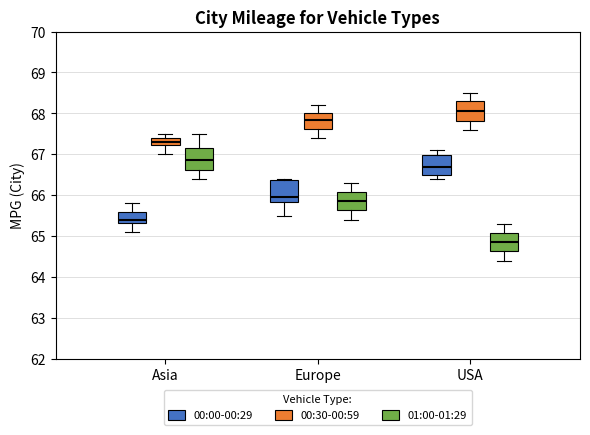

Reading left to right, transcribe this box plot: for each box, give where its median line is, the range the box spans, and where its two whiskers end, as read against the y-axis. The values are not printed on the chart, so give them approximately, as read against the axis.

Asia (00:00-00:29): median 65.4, box 65.3 to 65.6, whiskers 65.1 to 65.8
Asia (00:30-00:59): median 67.3, box 67.2 to 67.4, whiskers 67.0 to 67.5
Asia (01:00-01:29): median 66.9, box 66.6 to 67.2, whiskers 66.4 to 67.5
Europe (00:00-00:29): median 66.0, box 65.8 to 66.4, whiskers 65.5 to 66.4
Europe (00:30-00:59): median 67.9, box 67.6 to 68.0, whiskers 67.4 to 68.2
Europe (01:00-01:29): median 65.9, box 65.6 to 66.1, whiskers 65.4 to 66.3
USA (00:00-00:29): median 66.7, box 66.5 to 67.0, whiskers 66.4 to 67.1
USA (00:30-00:59): median 68.1, box 67.8 to 68.3, whiskers 67.6 to 68.5
USA (01:00-01:29): median 64.9, box 64.6 to 65.1, whiskers 64.4 to 65.3